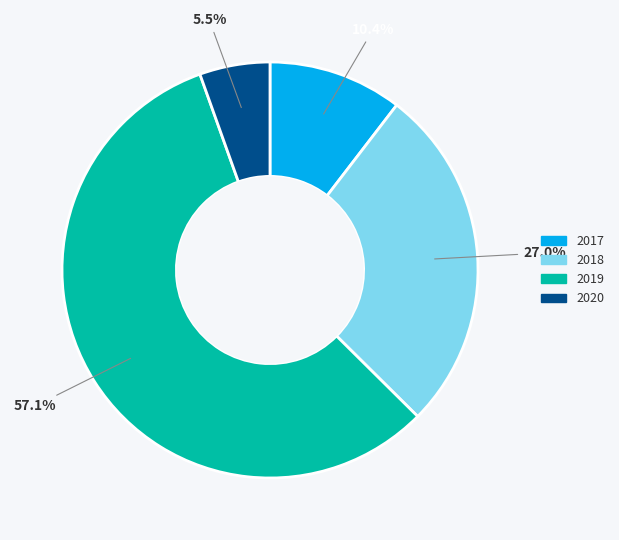

To the nearest percent, what percentage of the pie is 2017?

10%